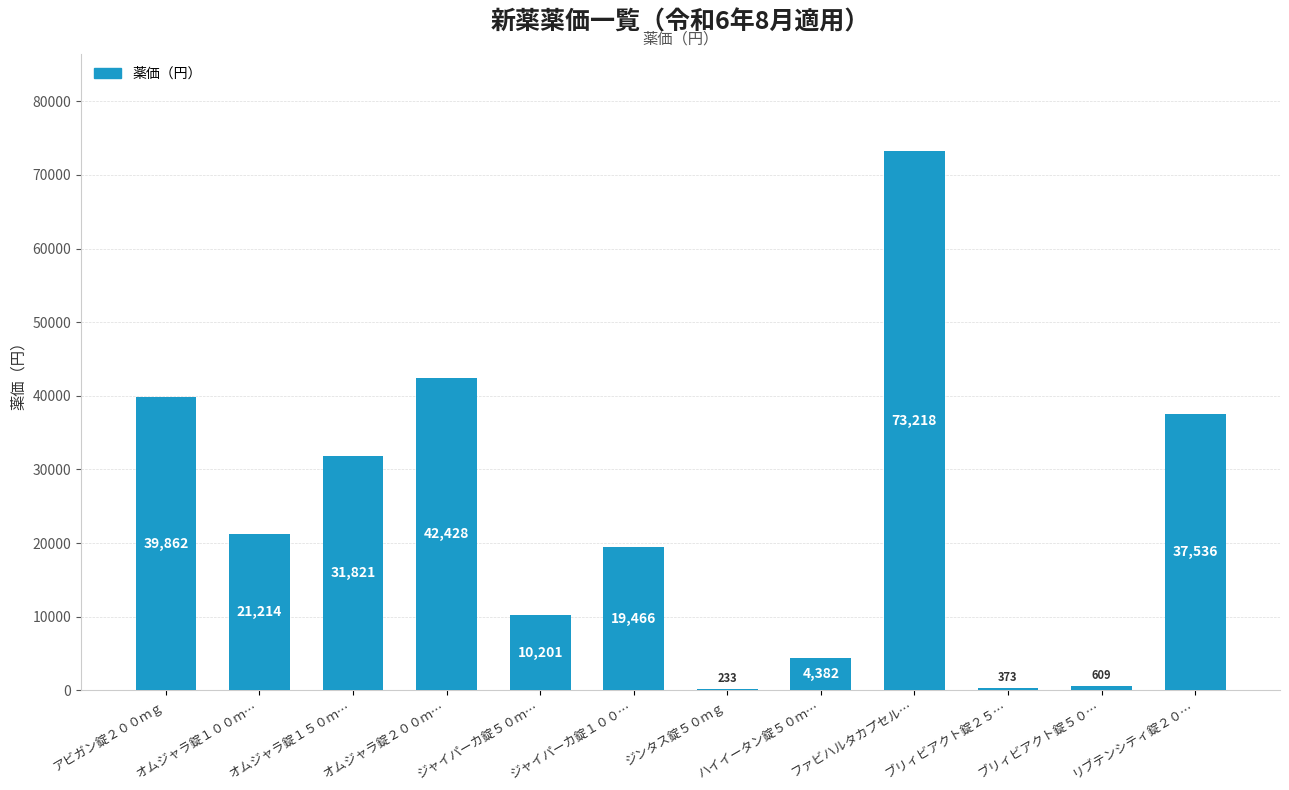

Which category has the highest value across all series?

ファビハルタカプセル…